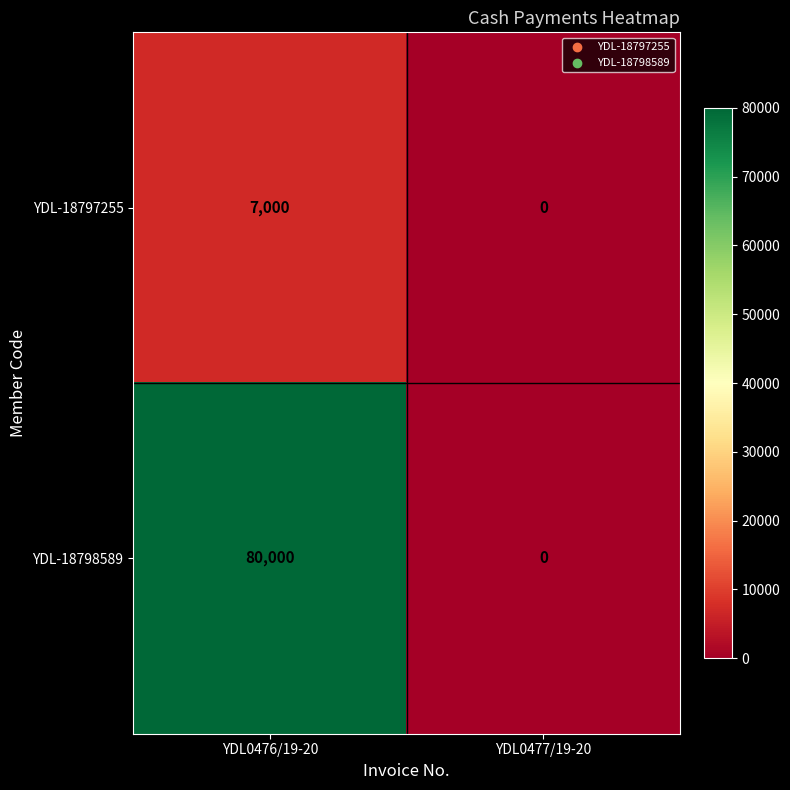

What is the difference between the maximum and minimum values in the YDL-18798589 series?

80000